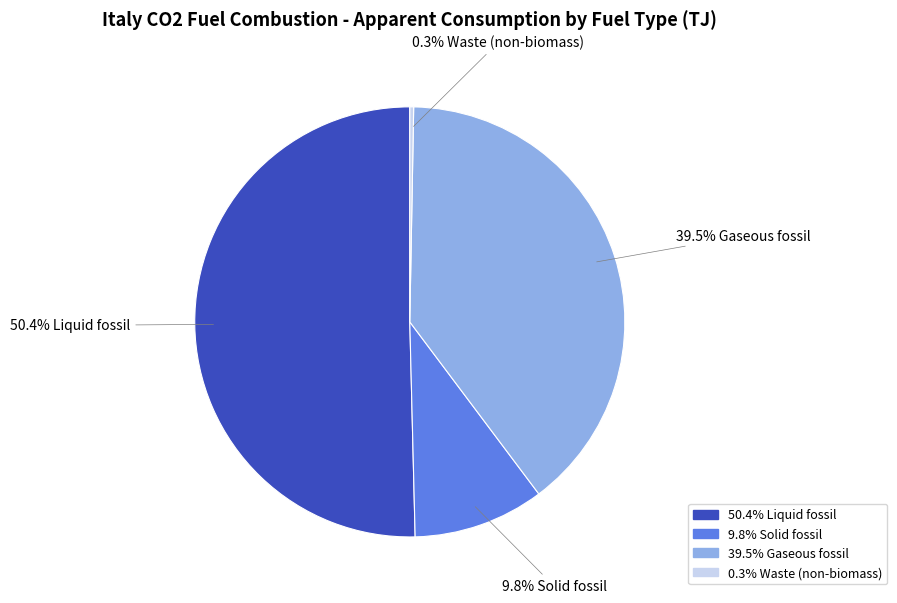

Does any single category account for the majority?

Yes